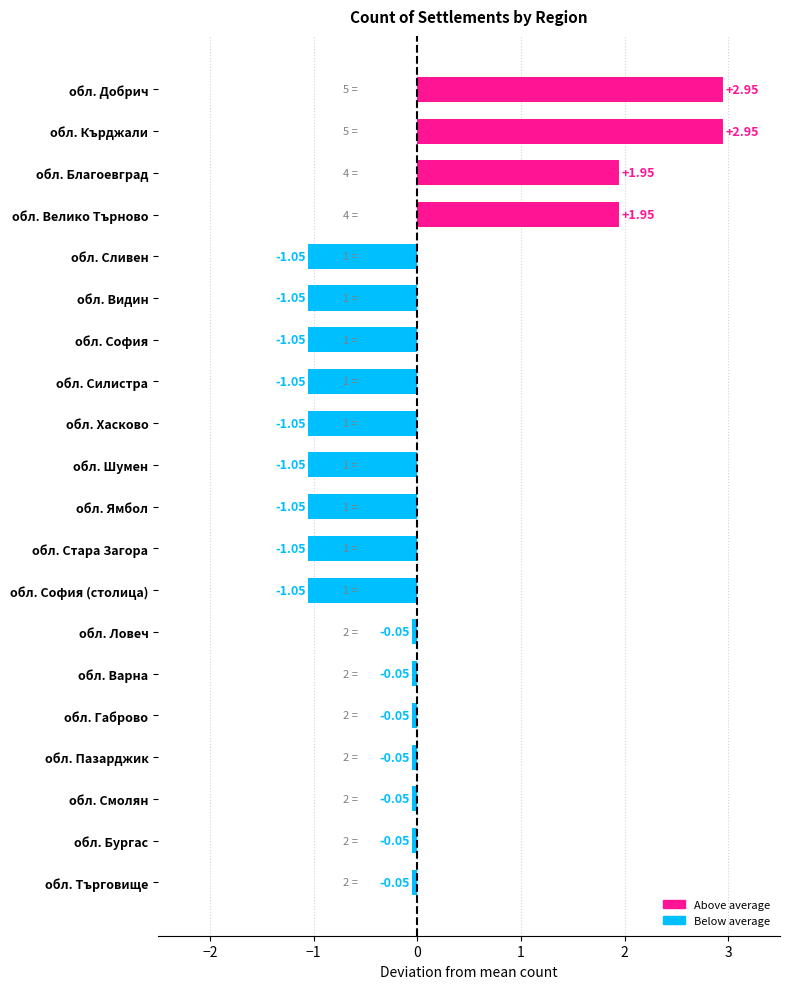

What is the difference between the maximum and minimum values?

4.0